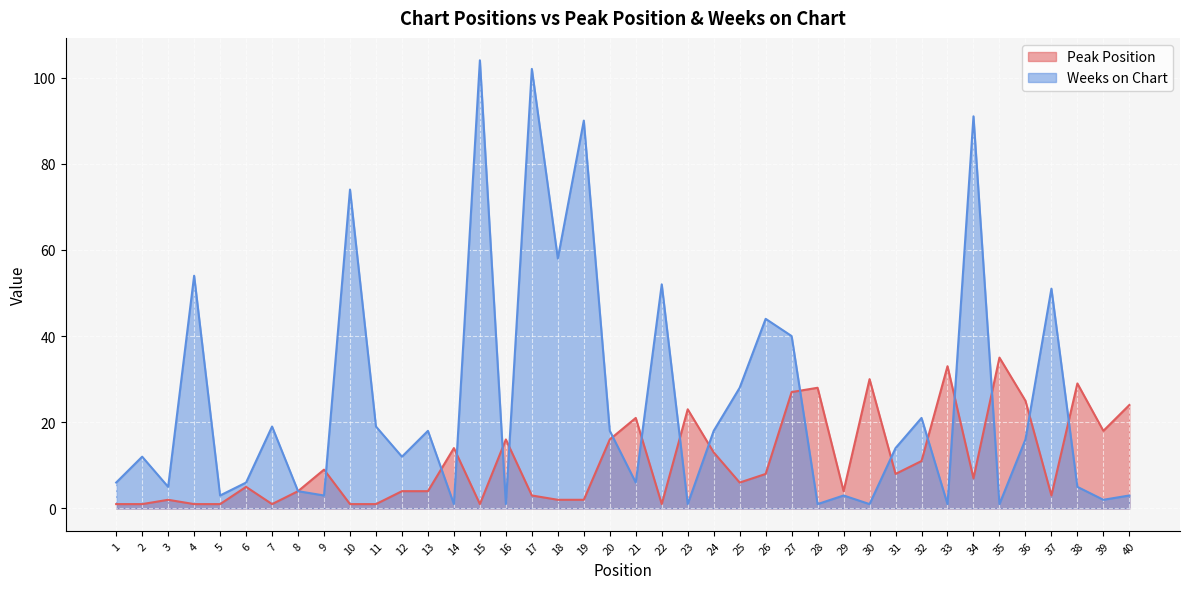

What is the value of the Peak Position point at the 1st from the left?

1